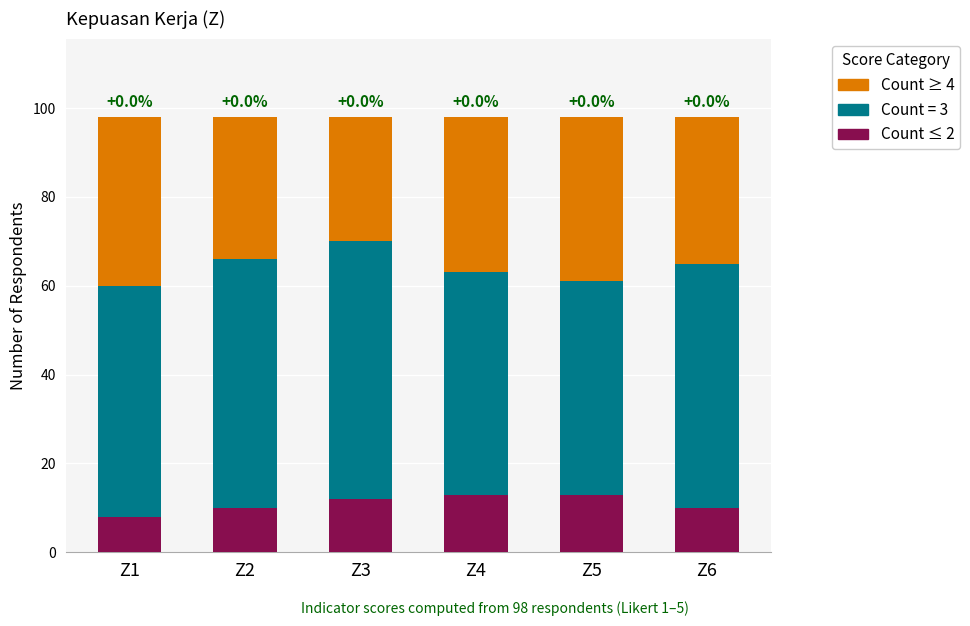

What is the total value across all series at Z5?

98